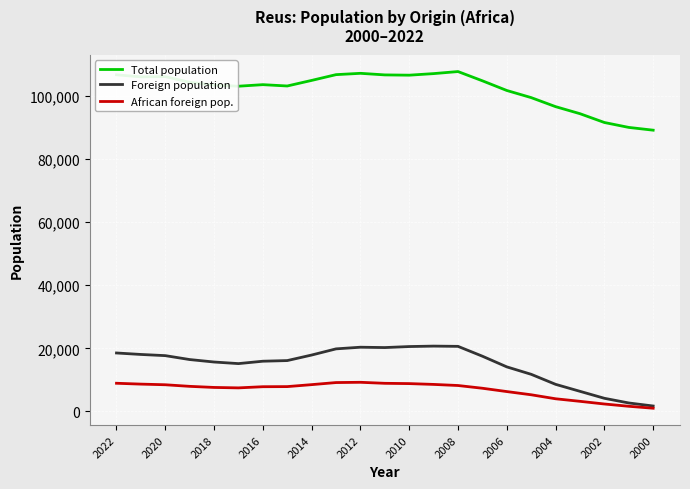

Does the chart display data point markers on the line(s)?

No